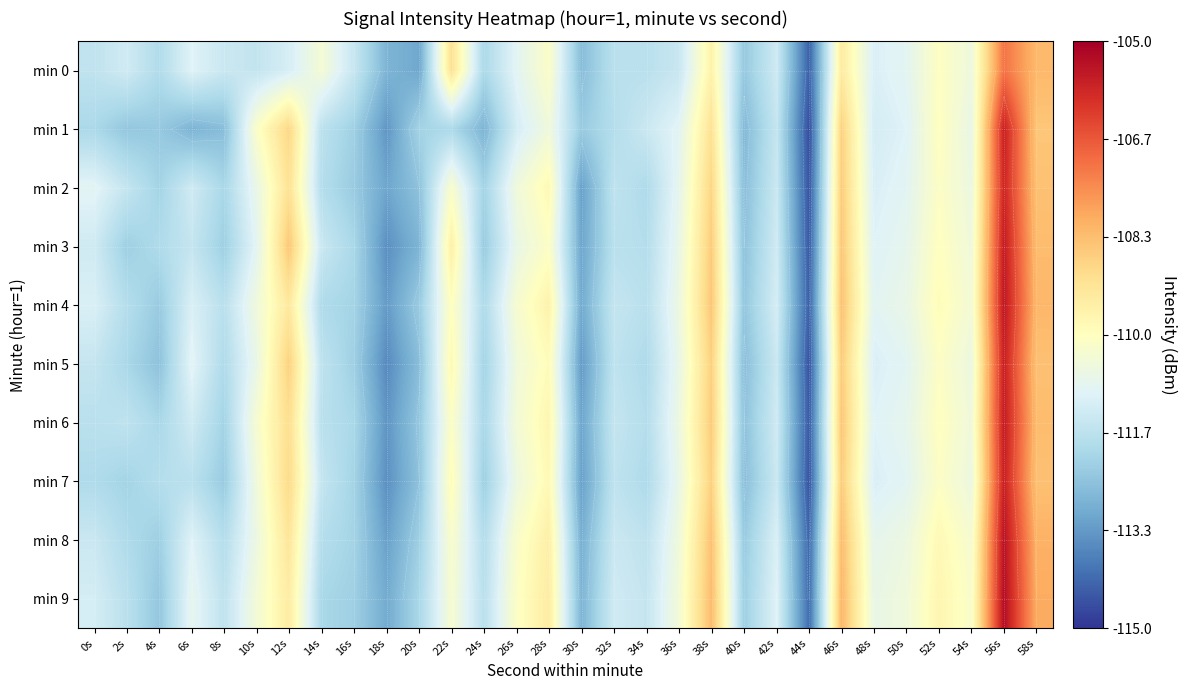

Is the value of min 1 at 40s greater than the value of min 5 at 18s?

Yes